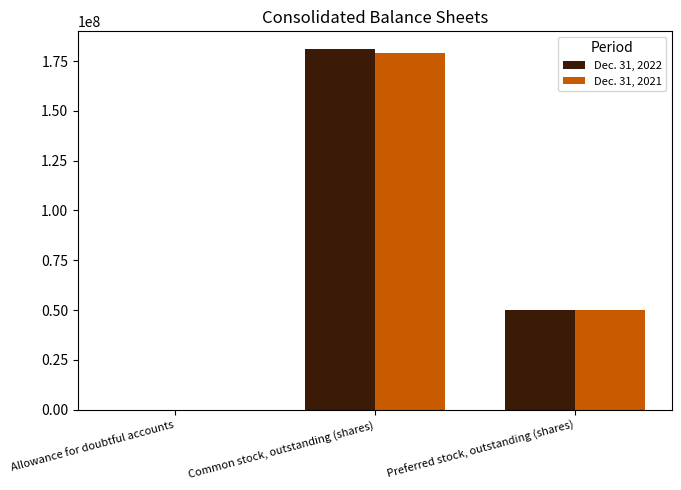

True or false: Dec. 31, 2021 has a value of 50000000 at Preferred stock, outstanding (shares).

True